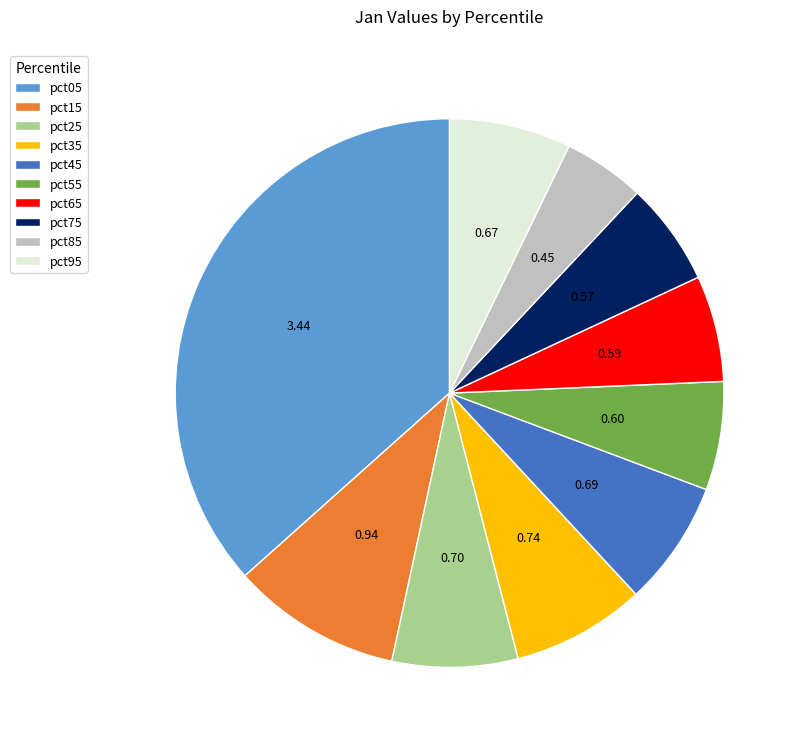

Between pct55 and pct45, which is larger?

pct45